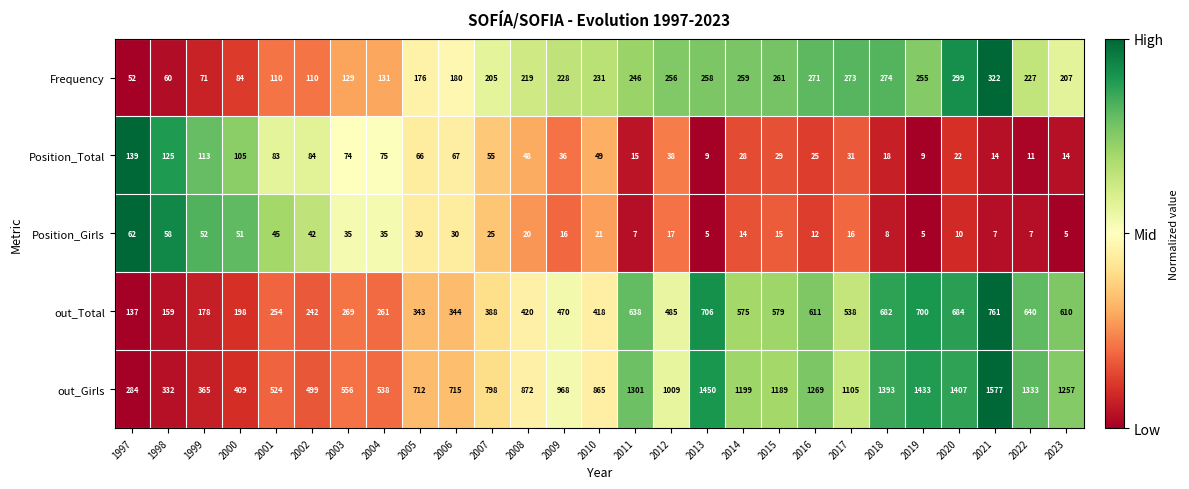

Is it true that Frequency equals 353 at 2010?

False